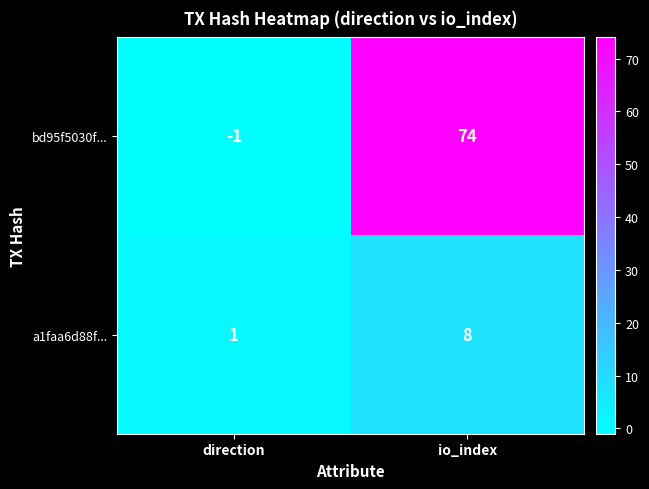

Read the bd95f5030f... value at io_index, to the nearest 5.

75